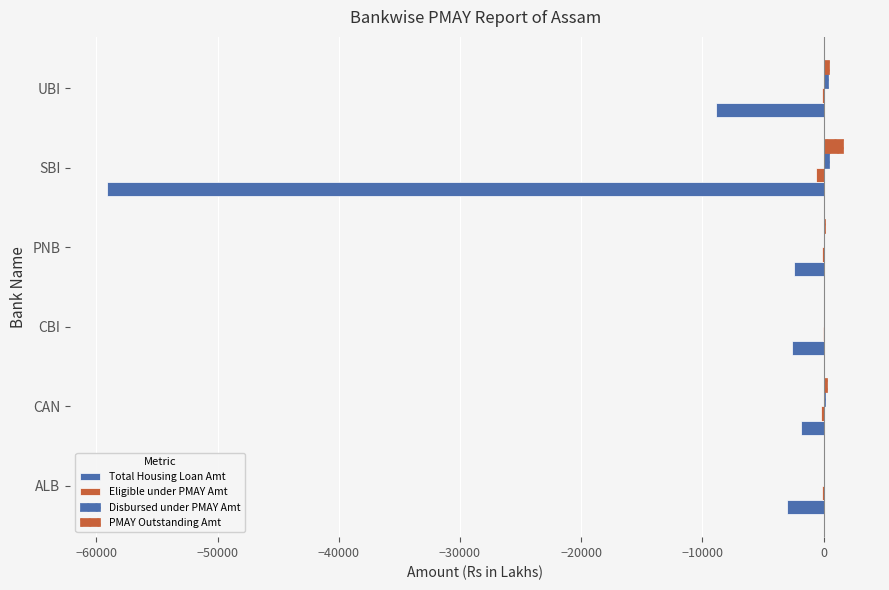

How many series are shown in this chart?

4